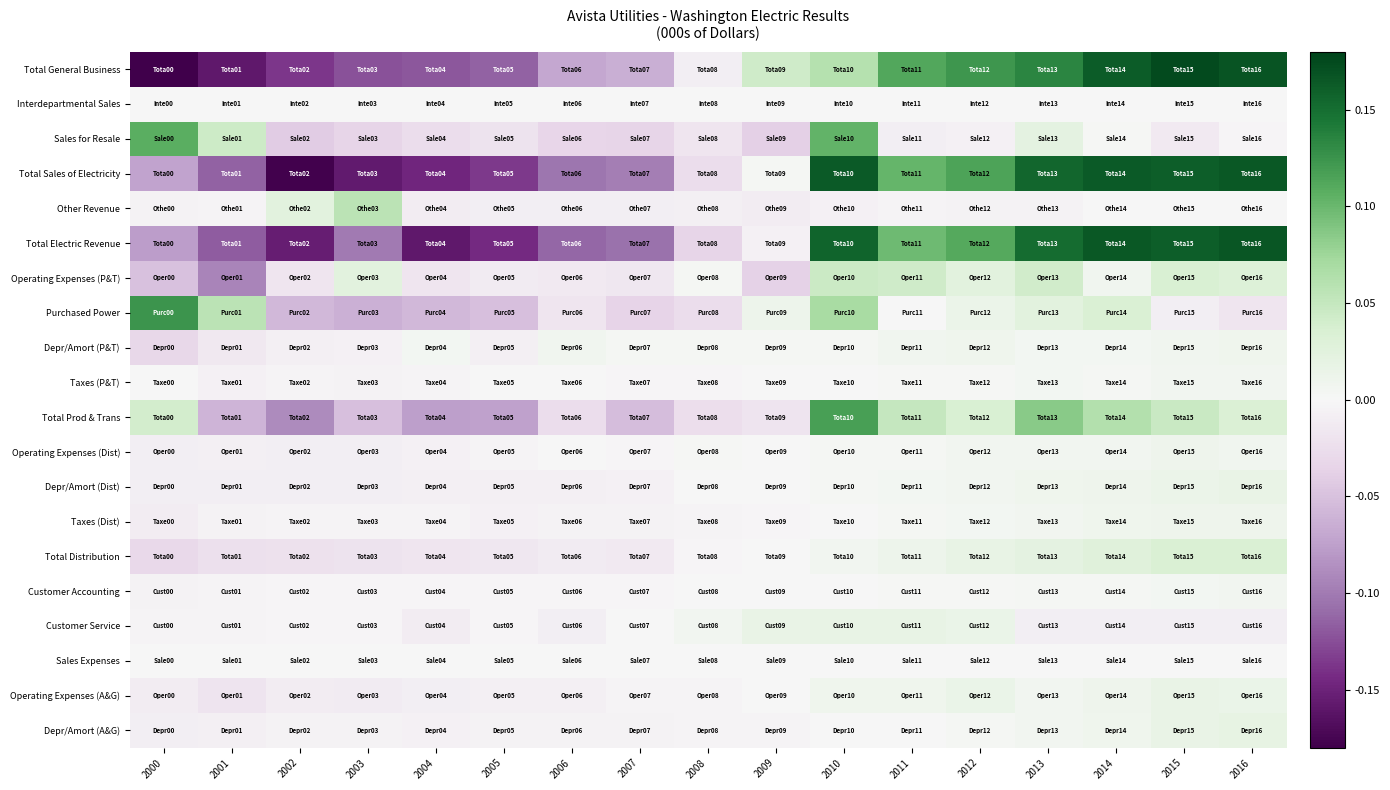

At 2015, list the series in order from largest to smallest.

Total General Business, Total Electric Revenue, Total Sales of Electricity, Total Prod & Trans, Operating Expenses (P&T), Total Distribution, Operating Expenses (A&G), Depr/Amort (A&G), Depr/Amort (Dist), Taxes (Dist), Operating Expenses (Dist), Depr/Amort (P&T), Taxes (P&T), Customer Accounting, Other Revenue, Interdepartmental Sales, Sales Expenses, Purchased Power, Customer Service, Sales for Resale